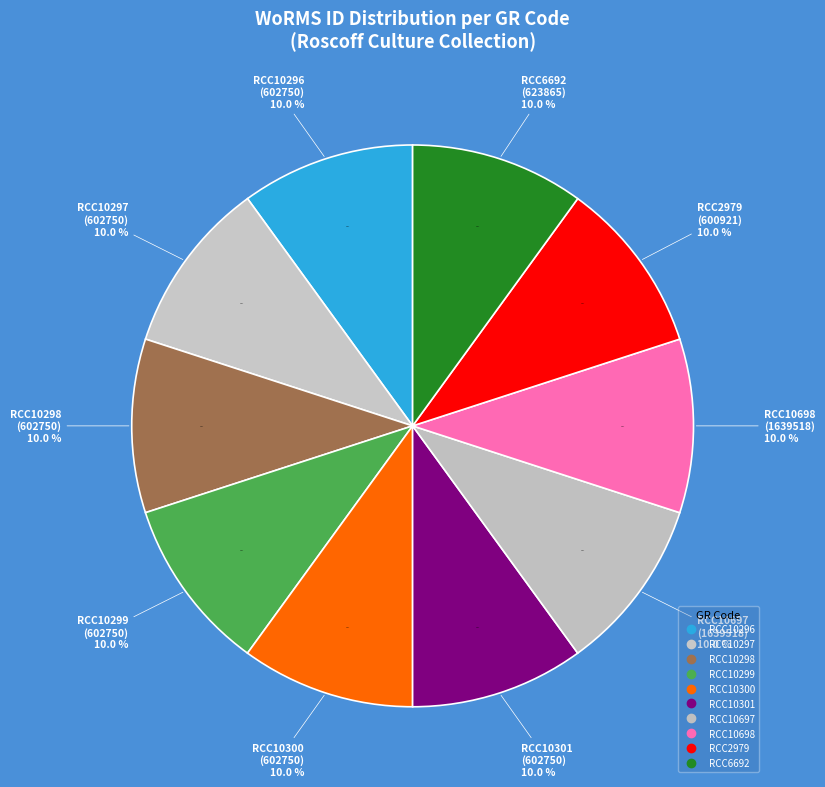

Is there any slice that represents more than half of the pie?

No